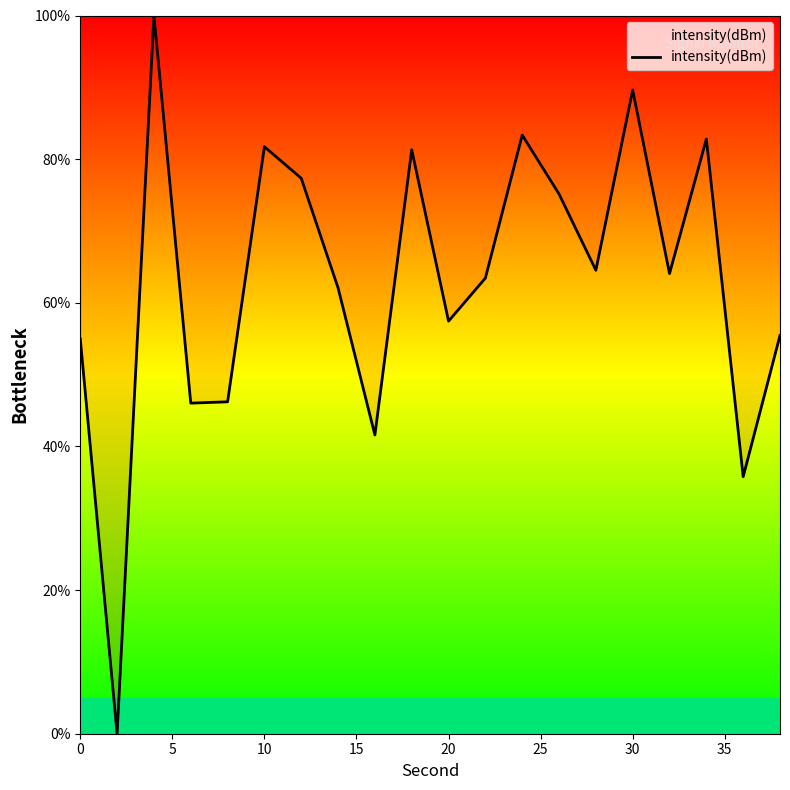

What is the difference between the maximum and minimum values?

100.0